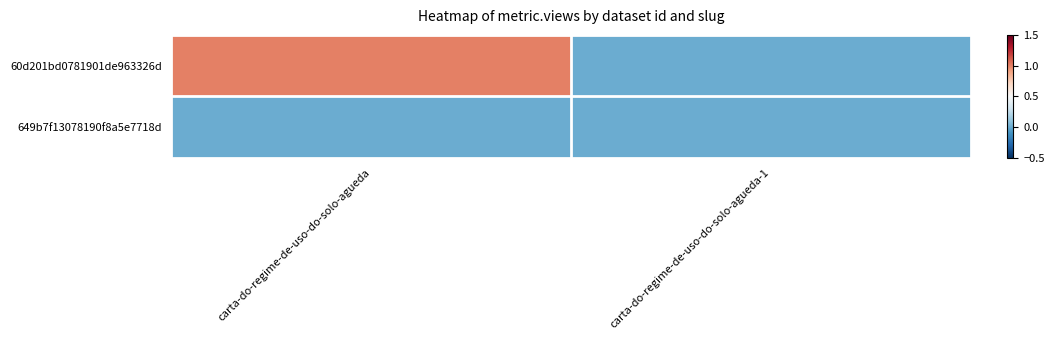

Count the number of data series in this chart.

2